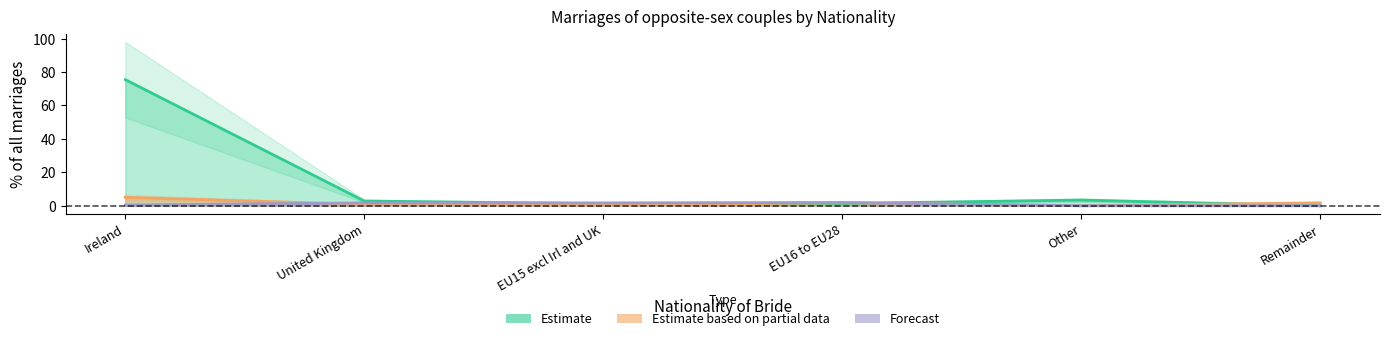

Which series has the largest total across all categories?

Estimate